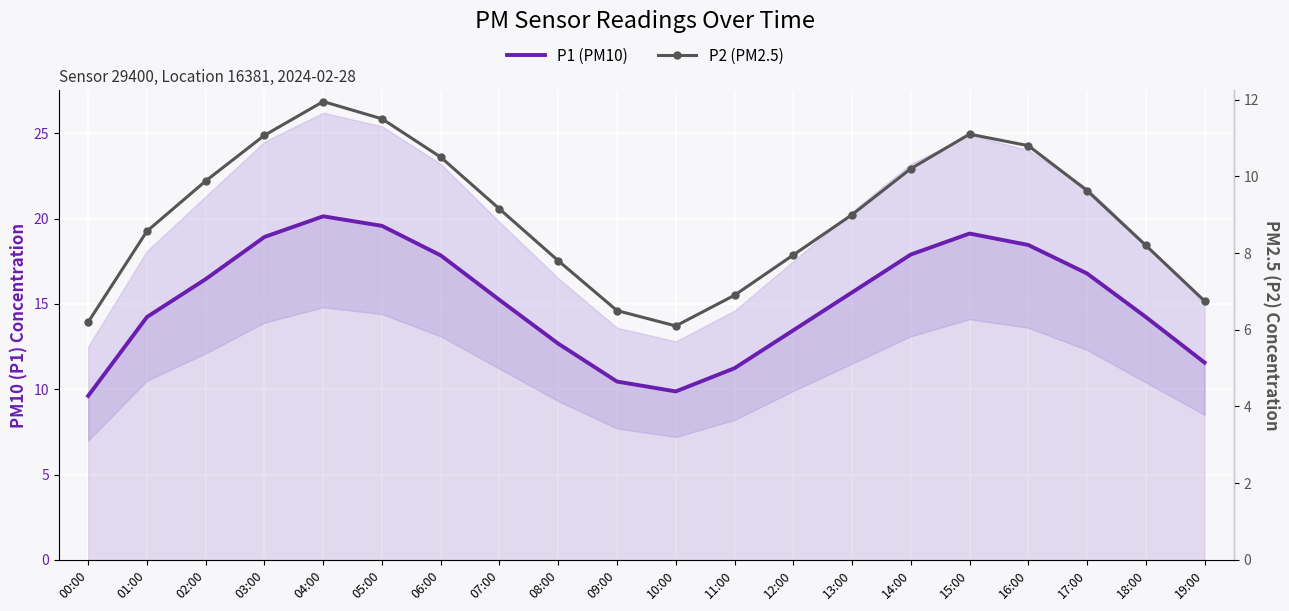

How many values in the P1 (PM10) series exceed 15?

11